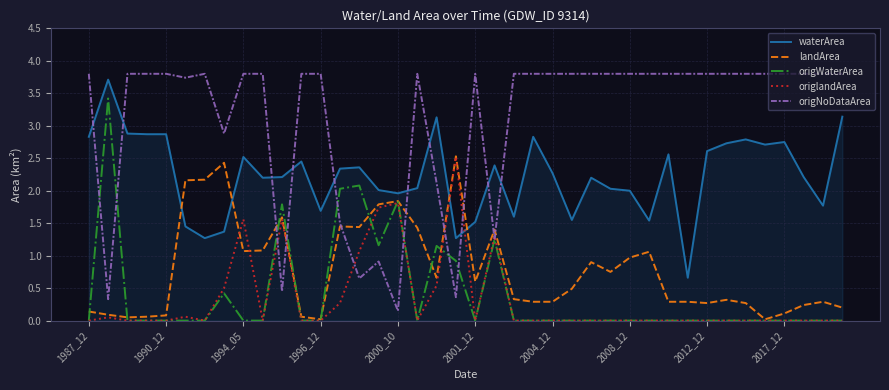

Does the chart display data point markers on the line(s)?

No